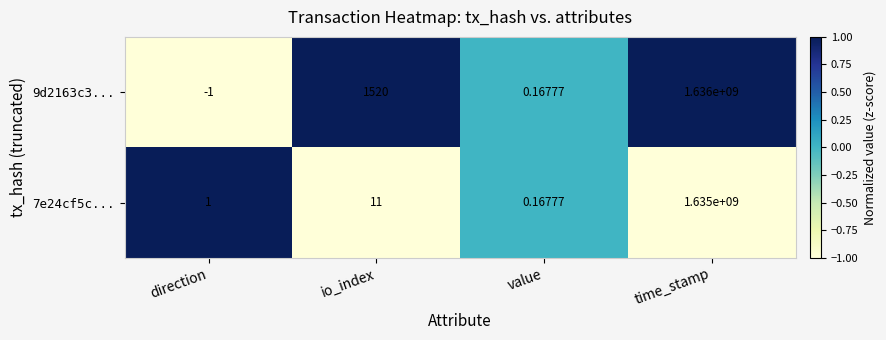

At how many categories does at least one series exceed 0?

4